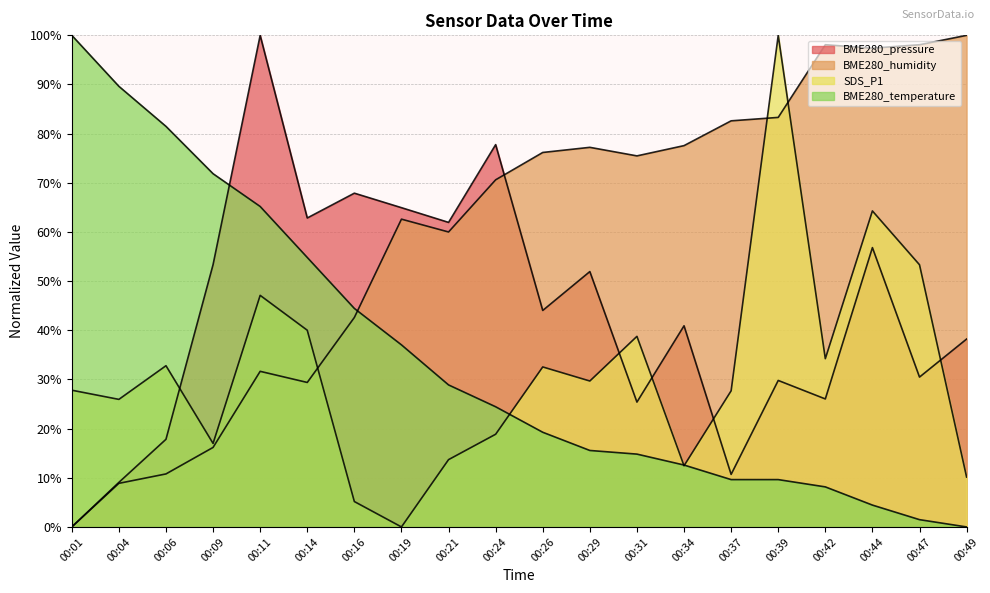

Reading left to right, extract all data points from this chart.

BME280_pressure: 0.0	9.1	17.8	53.4	100.0	62.8	67.9	64.9	61.9	77.8	44.0	51.9	25.4	40.9	10.7	29.8	26.0	56.8	30.5	38.2
BME280_humidity: 0.0	8.9	10.8	16.2	31.7	29.4	42.6	62.6	60.0	70.6	76.2	77.2	75.5	77.6	82.6	83.3	98.1	97.4	98.1	100.0
SDS_P1: 27.8	25.9	32.8	17.0	47.1	40.0	5.2	0.0	13.7	18.9	32.5	29.7	38.8	12.4	27.7	100.0	34.2	64.3	53.3	10.1
BME280_temperature: 100.0	89.6	81.5	71.9	65.2	54.8	44.4	37.0	28.9	24.4	19.3	15.6	14.8	12.6	9.6	9.6	8.1	4.4	1.5	0.0